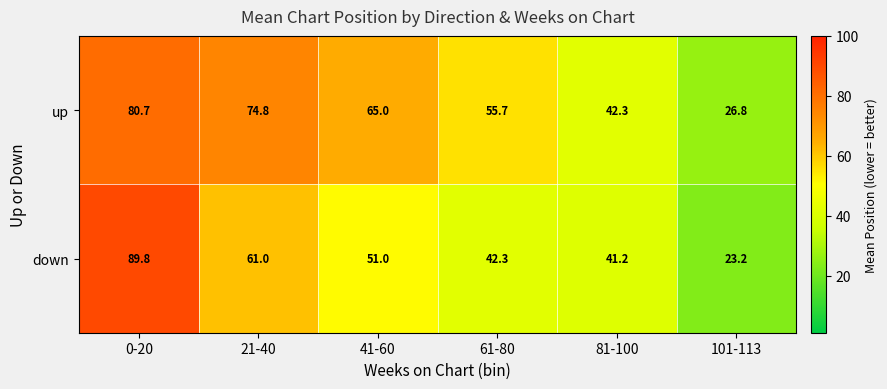

Which series has the widest spread of values?

down